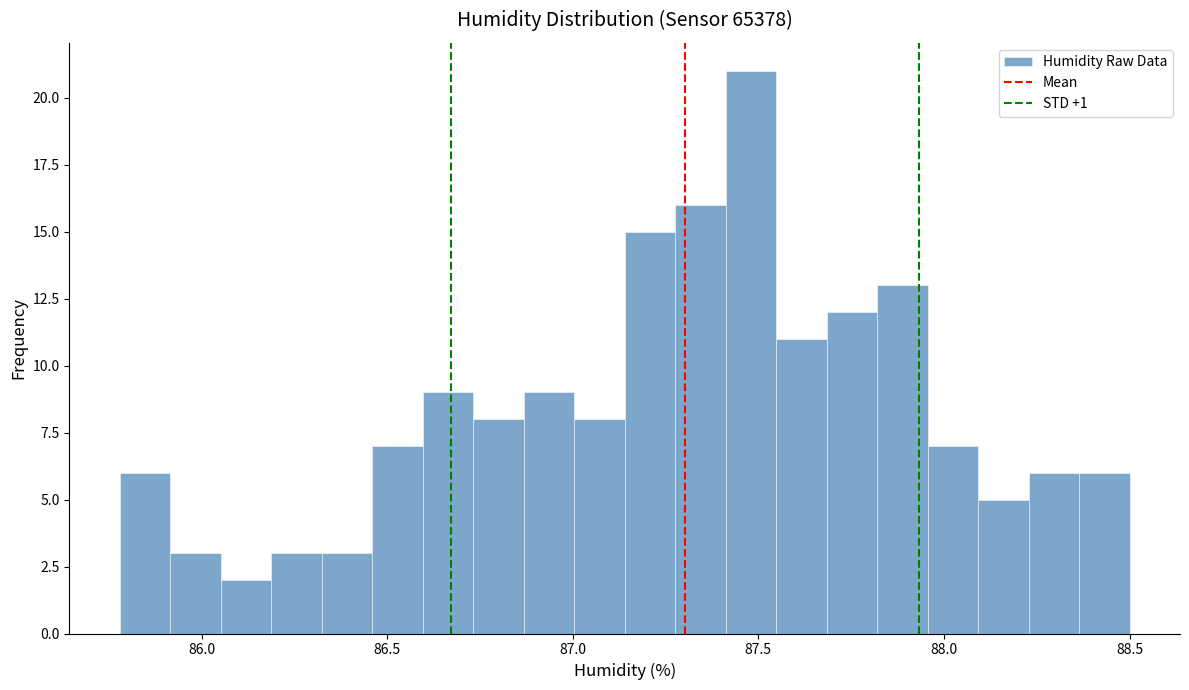

Around what value on the x-axis is the tallest bar? Give the approximate position of its centre, as read against the axis.

87.50